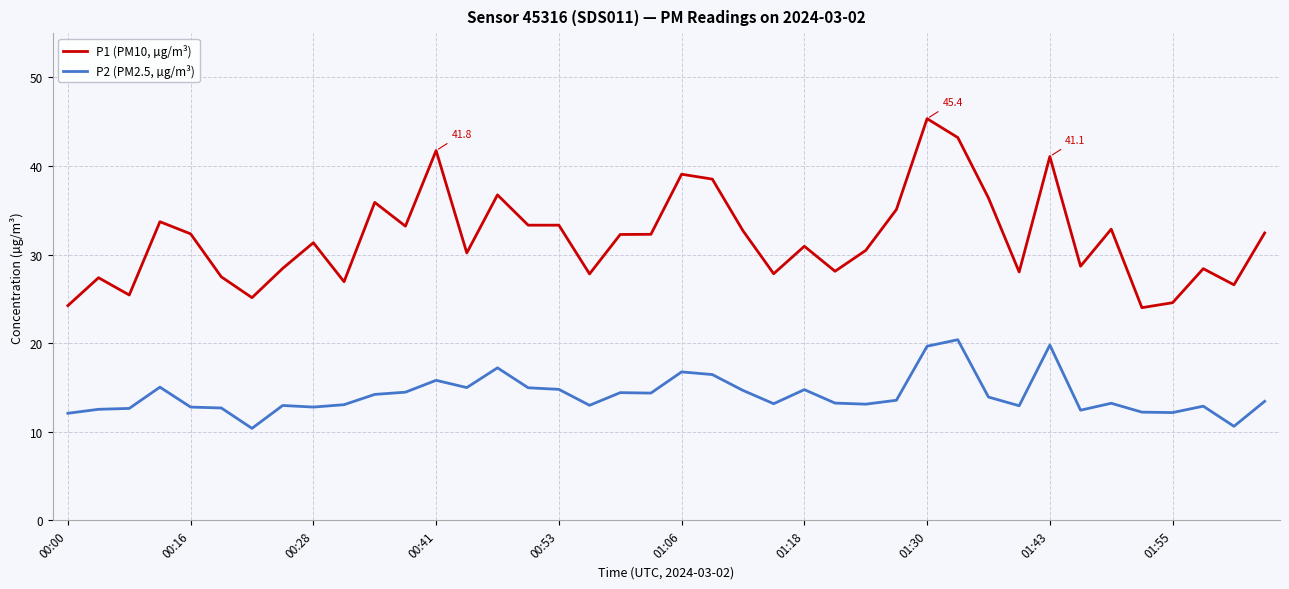

List the series in order of their peak value, lowest first.

P2 (PM2.5, µg/m³), P1 (PM10, µg/m³)